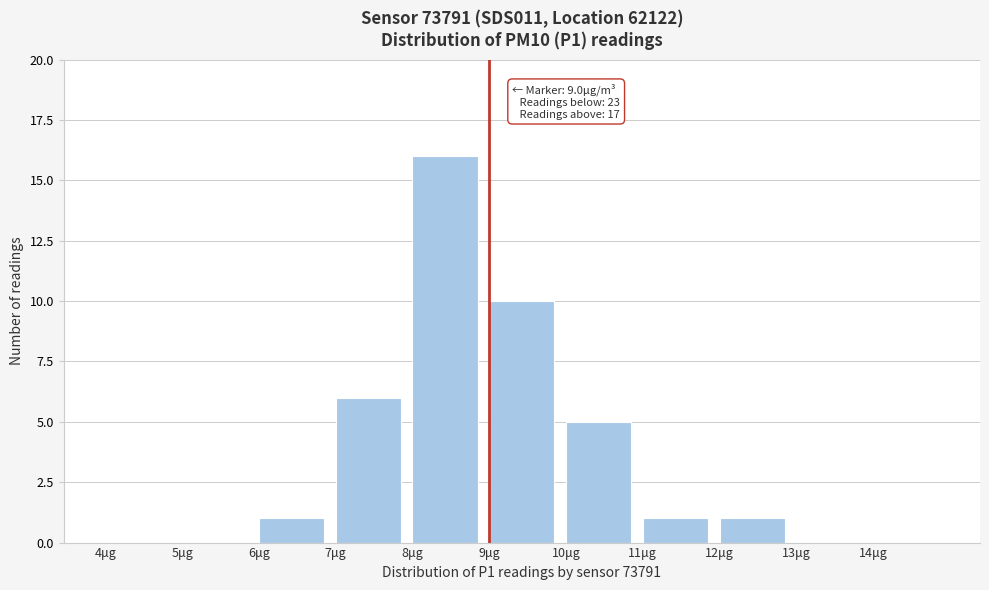

Over which range of the x-axis is the bar tallest?

8 to 9